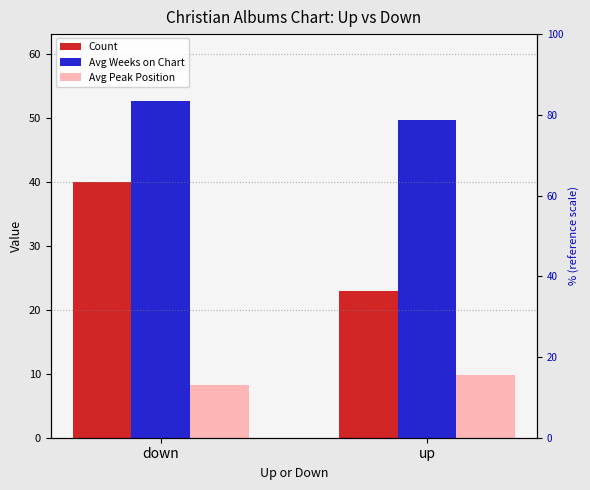

List the labels in order of Count value, largest first.

down, up